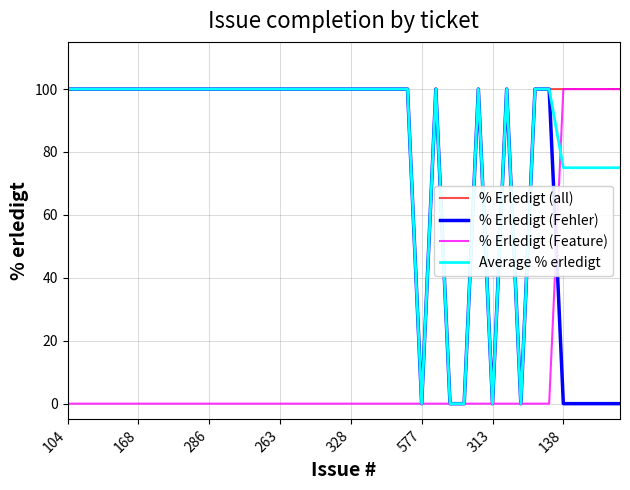

At how many categories does at least one series exceed 49?

35